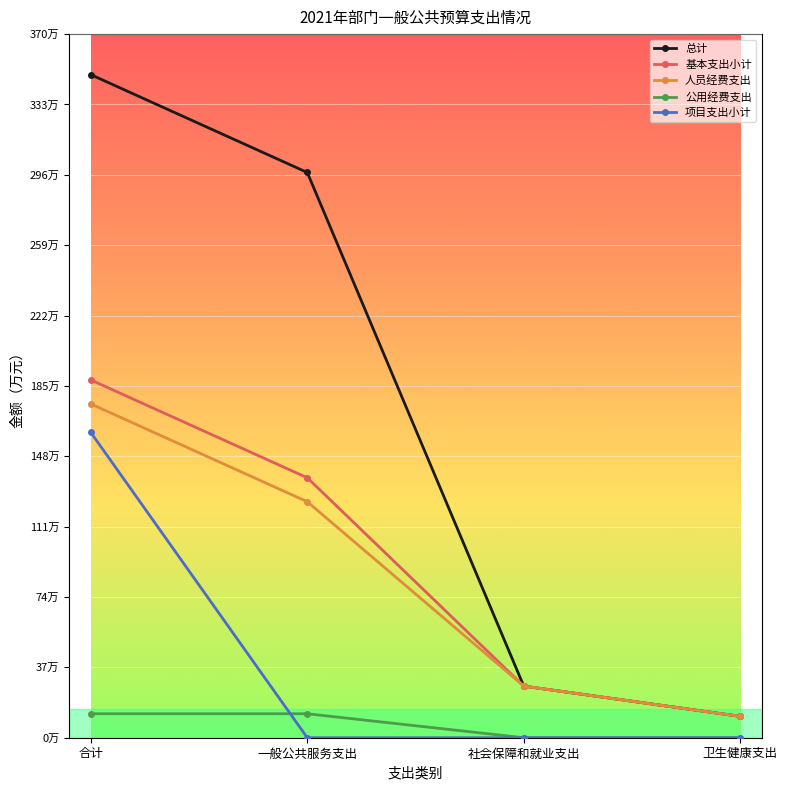

True or false: 基本支出小计 and 公用经费支出 intersect in this chart.

False